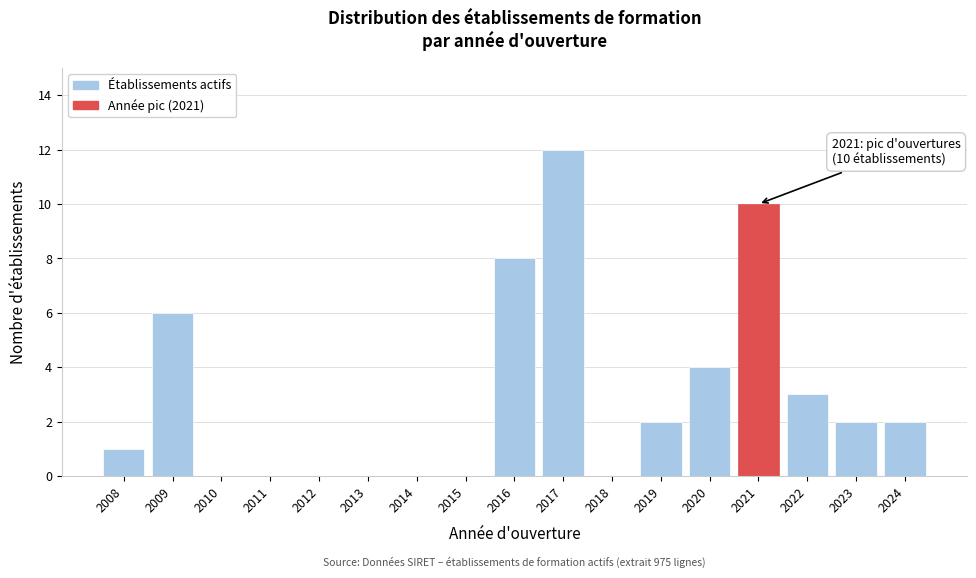

Reading left to right, transcribe all the data shown in this chart.

2008=1	2009=6	2010=0	2011=0	2012=0	2013=0	2014=0	2015=0	2016=8	2017=12	2018=0	2019=2	2020=4	2021=10	2022=3	2023=2	2024=2